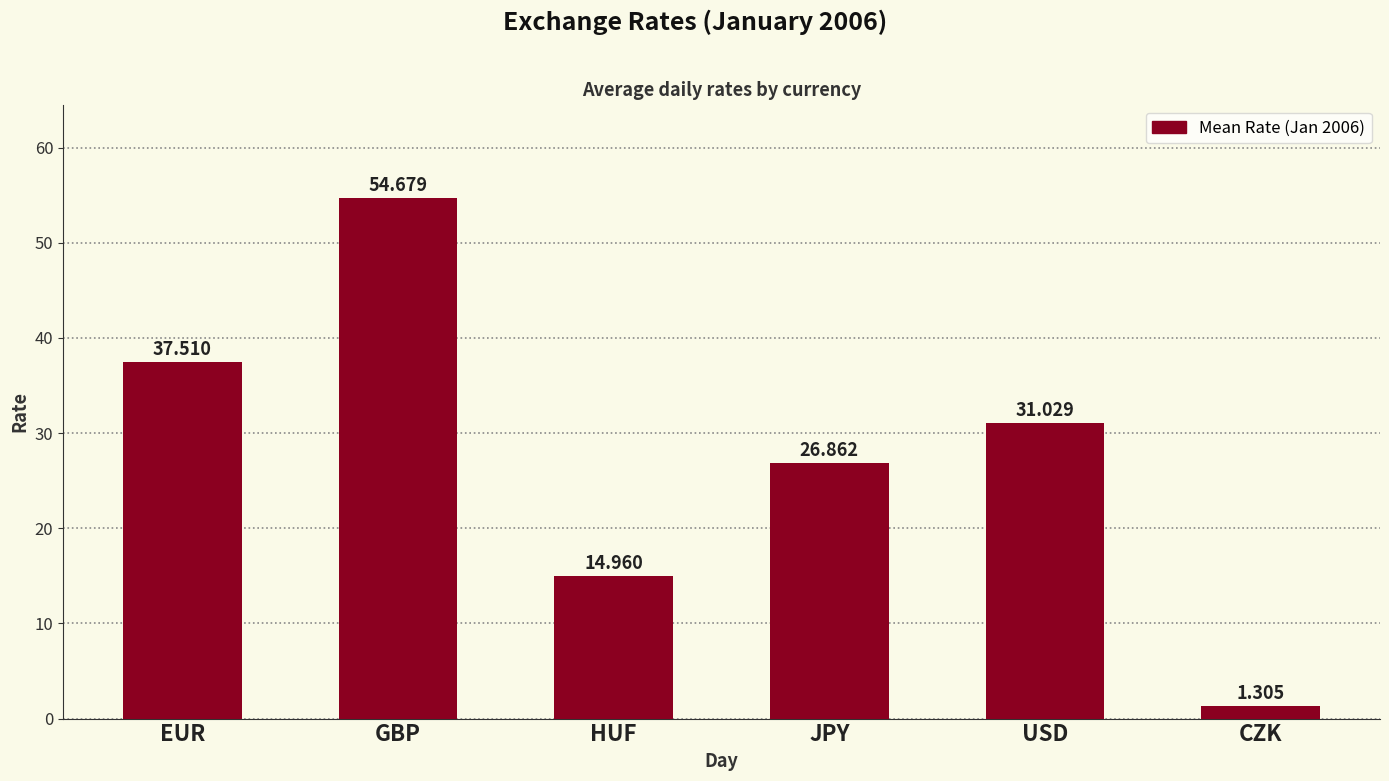

Reading right to left, transcribe all the data shown in this chart.

1.3	31.0	26.9	15.0	54.7	37.5